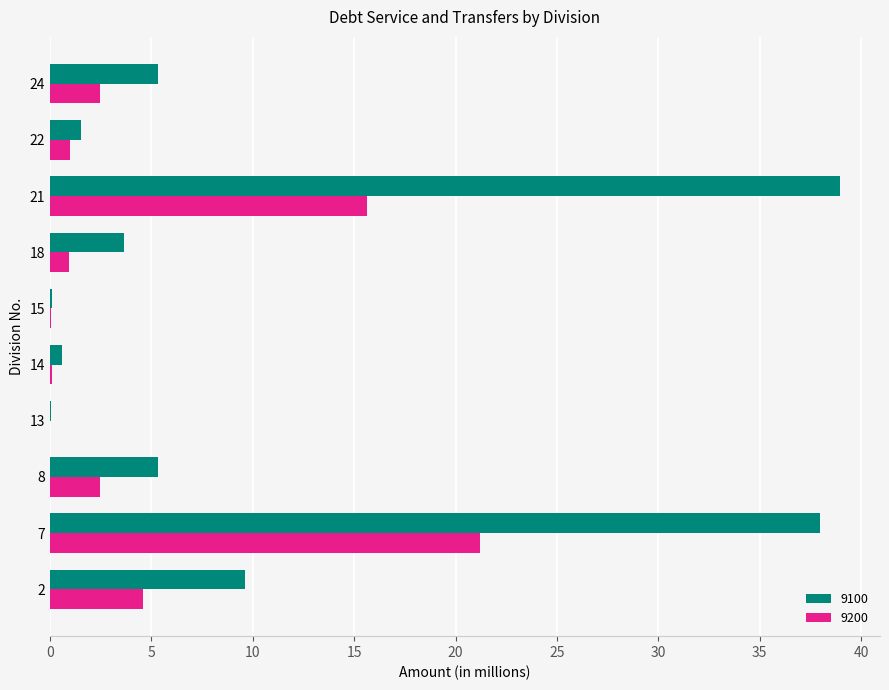

True or false: 9100 has a value of 38.0 at 7.

True